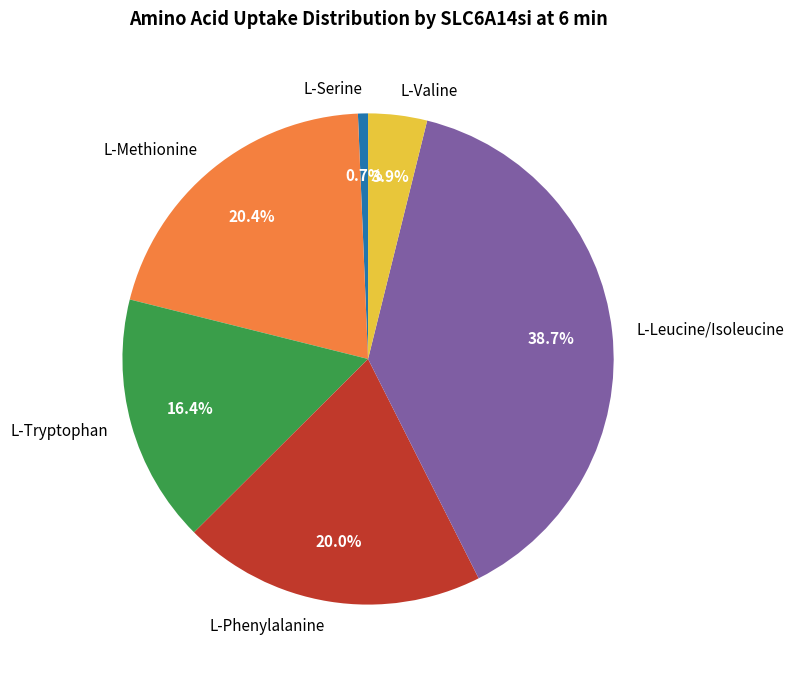

To the nearest percent, what is the difference between the L-Leucine/Isoleucine and L-Serine slice percentages?

38%